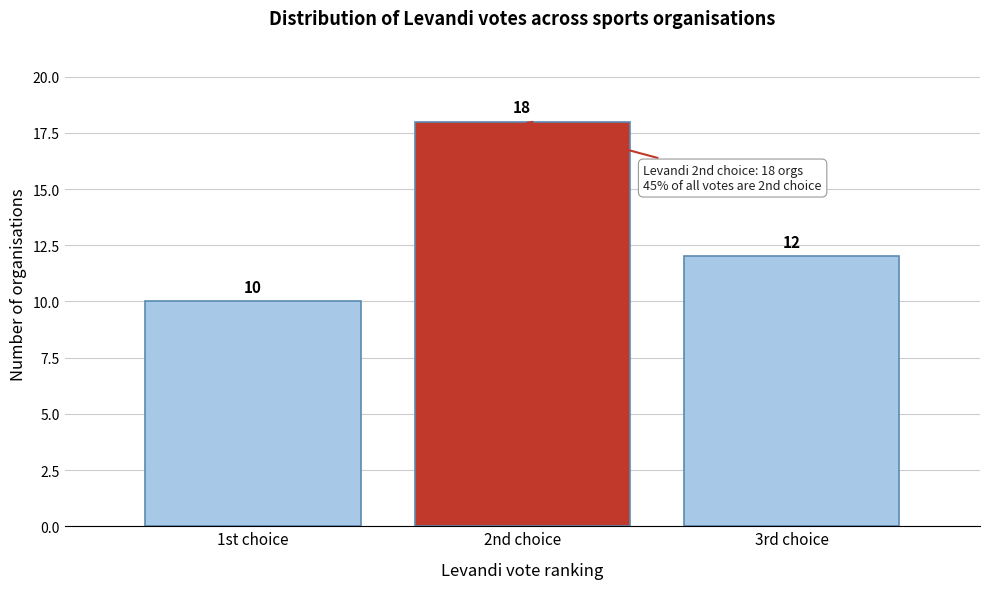

Reading left to right, extract all data points from this chart.

1st choice=10	2nd choice=18	3rd choice=12